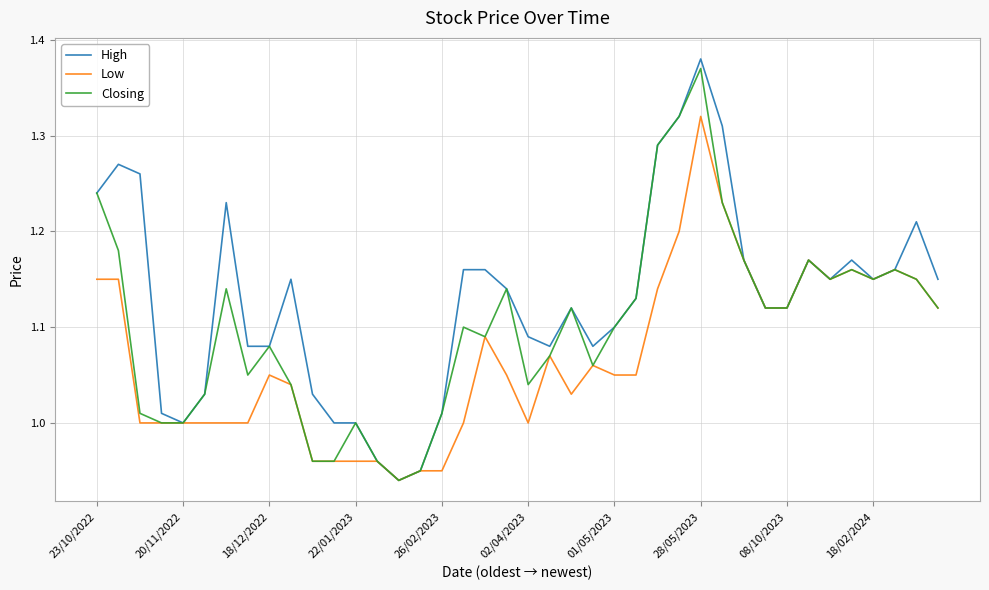

Rank the series by their average value, from highest to lowest.

High, Closing, Low